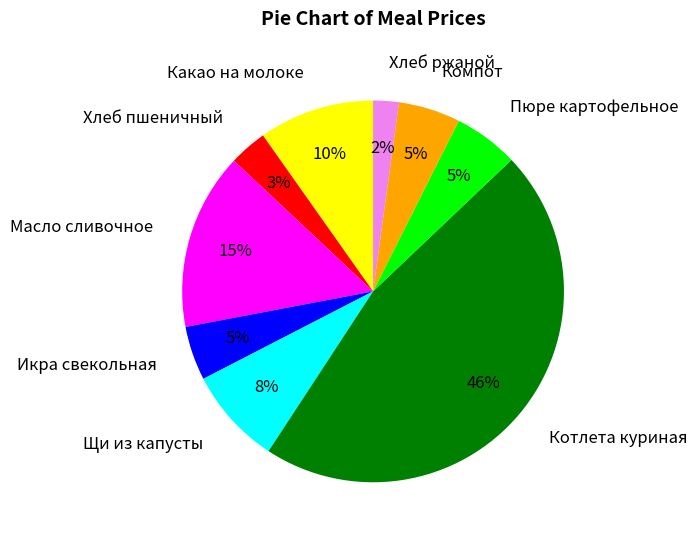

Is it true that Хлеб ржаной is 2% of the pie?

True